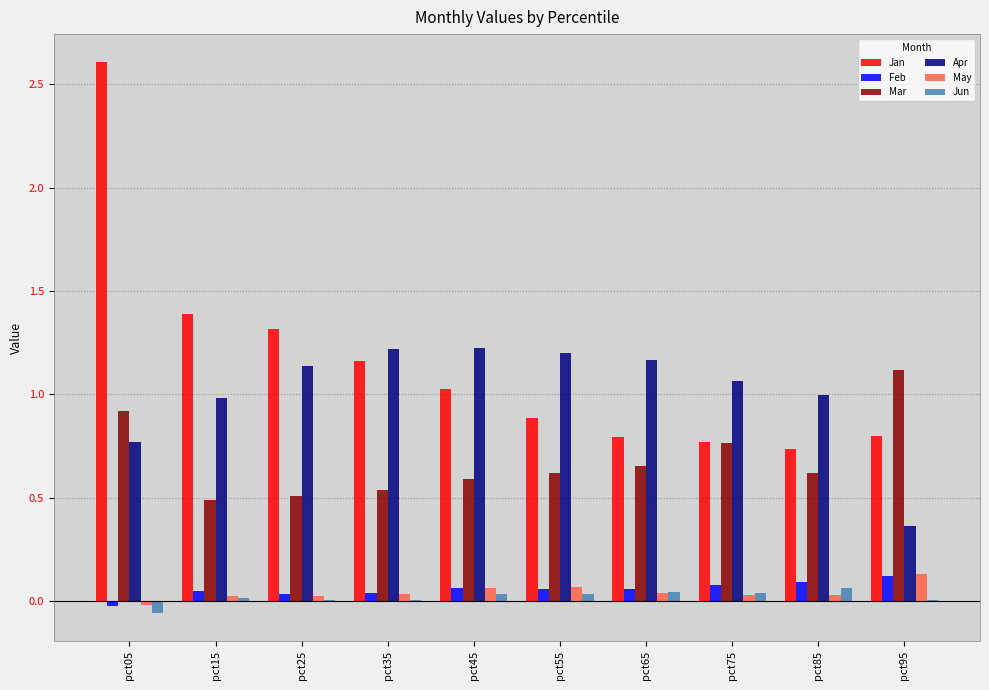

How many Feb values are between 0 and 1?

9